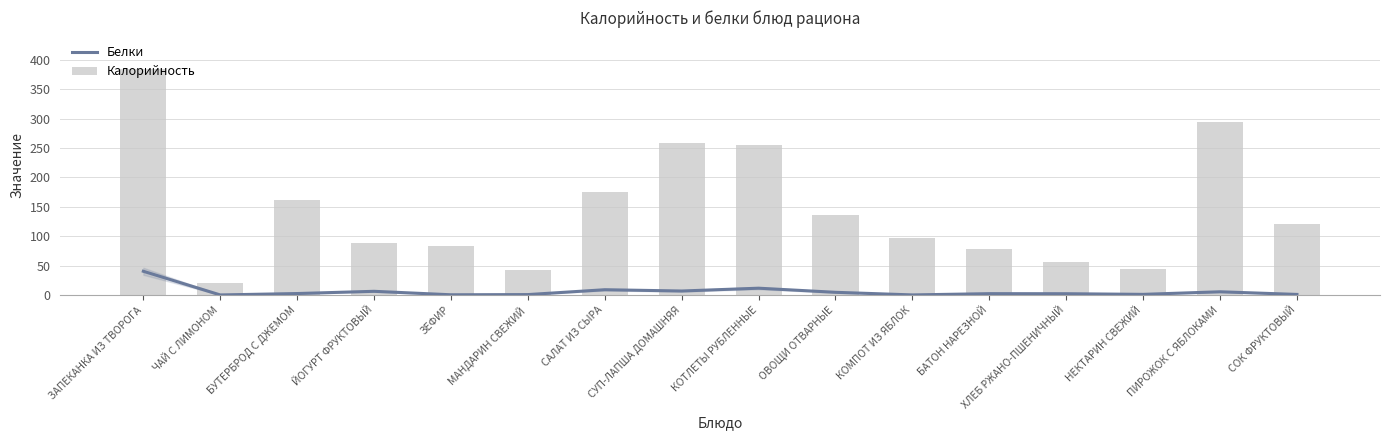

Which category has the lowest value across all series?

ЧАЙ С ЛИМОНОМ